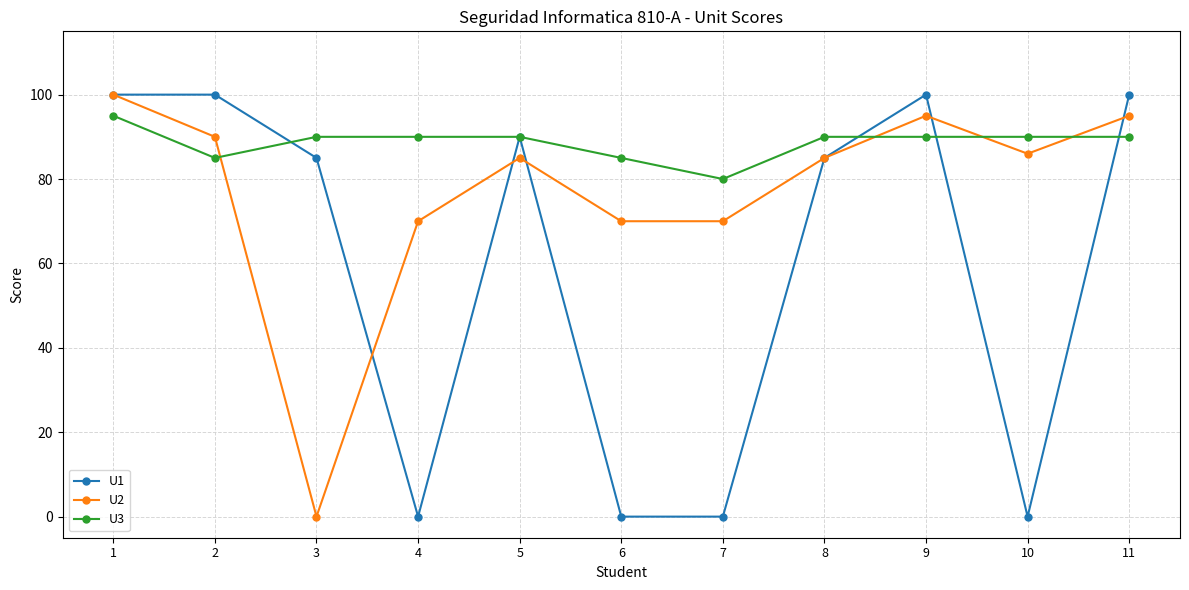

At which category does U2 reach its first local valley?

3